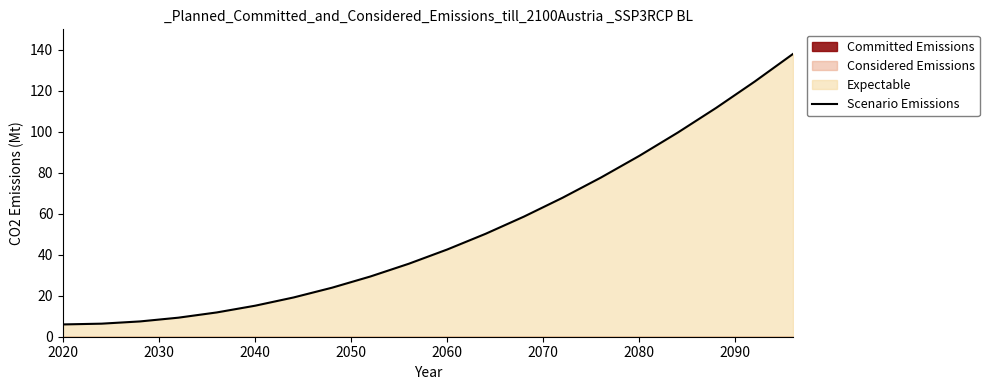

What is the maximum value for Scenario Emissions?

138.0